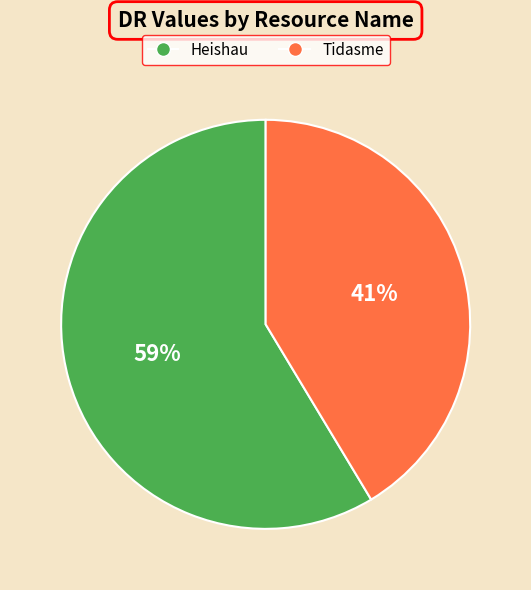

Combined, do Heishau and Tidasme account for over 50%?

Yes